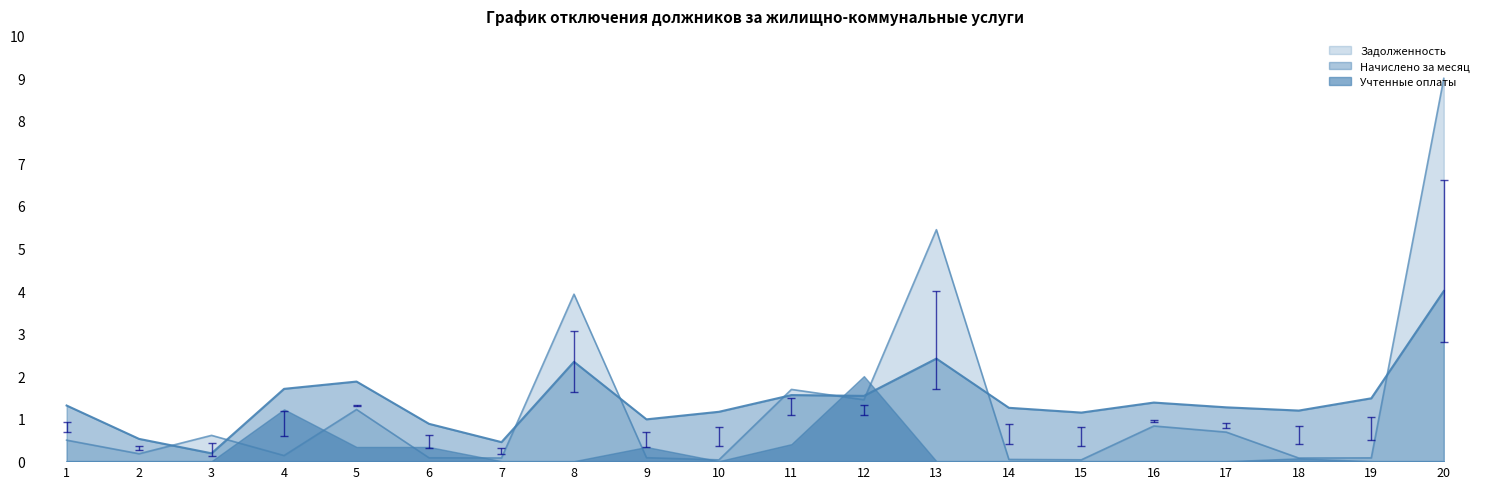

Does the chart have visible grid lines?

No